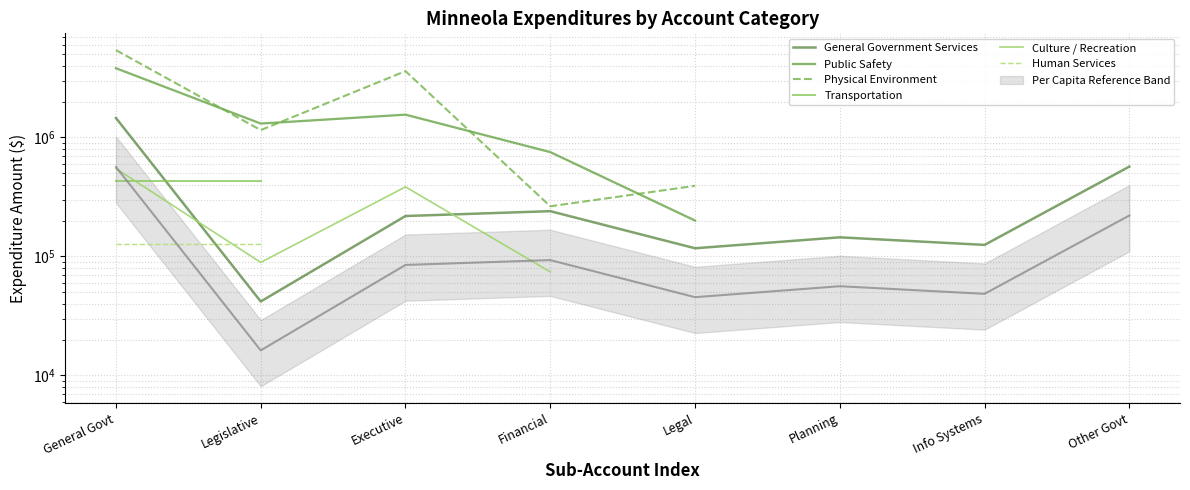

Rank the series by their maximum value, from lowest to highest.

Human Services, Transportation, Culture / Recreation, General Government Services, Public Safety, Physical Environment